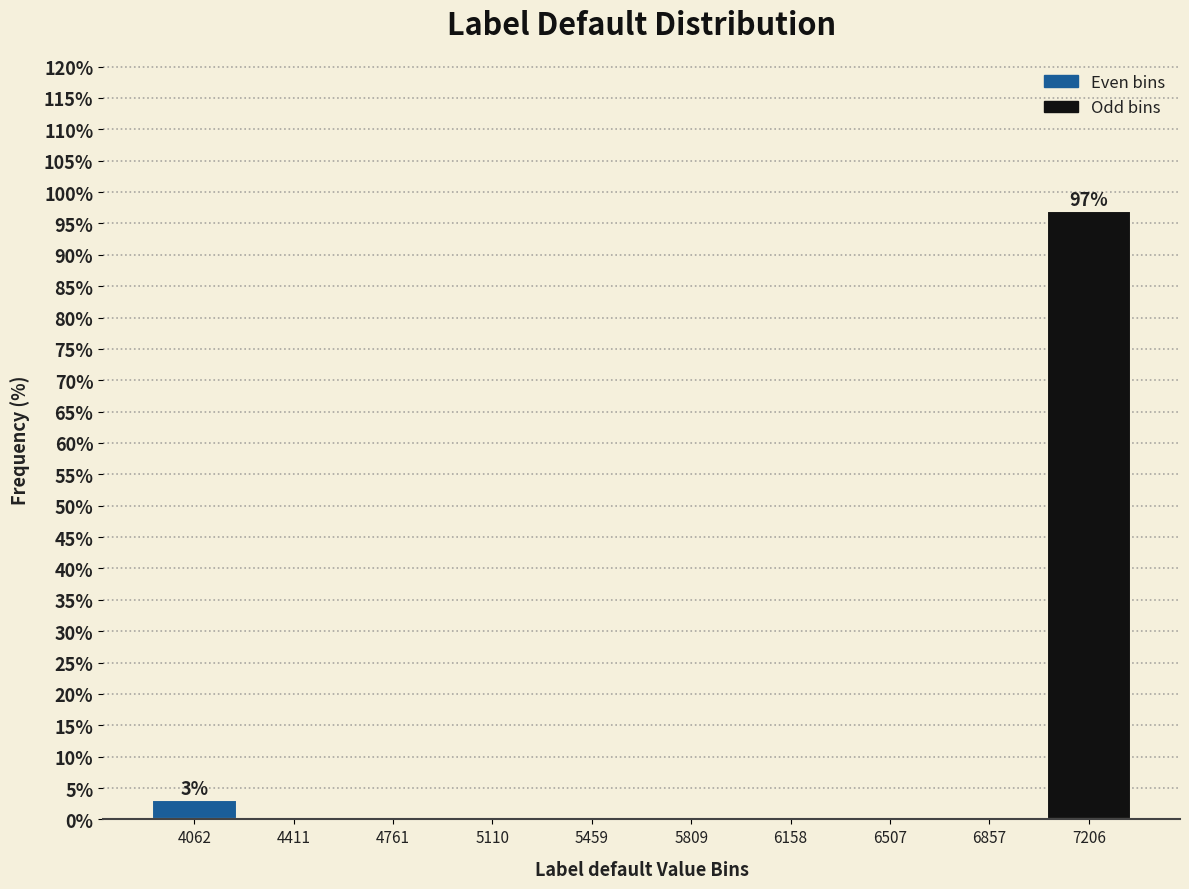

Which range on the x-axis has the tallest bar?

7050 to 7400